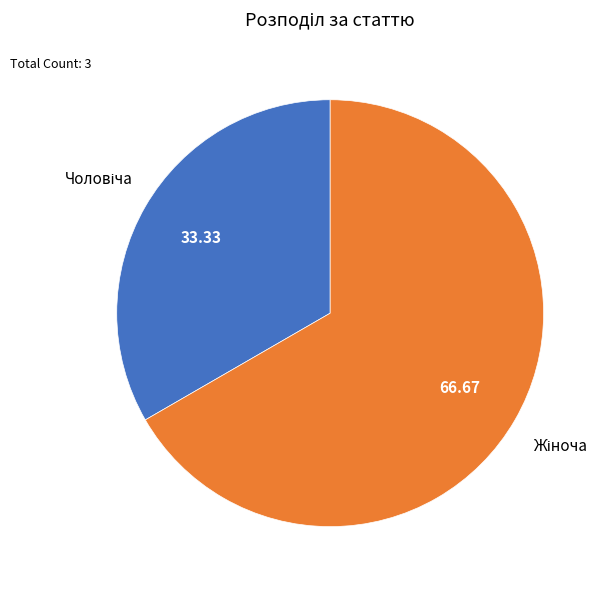

Does any single category account for the majority?

Yes